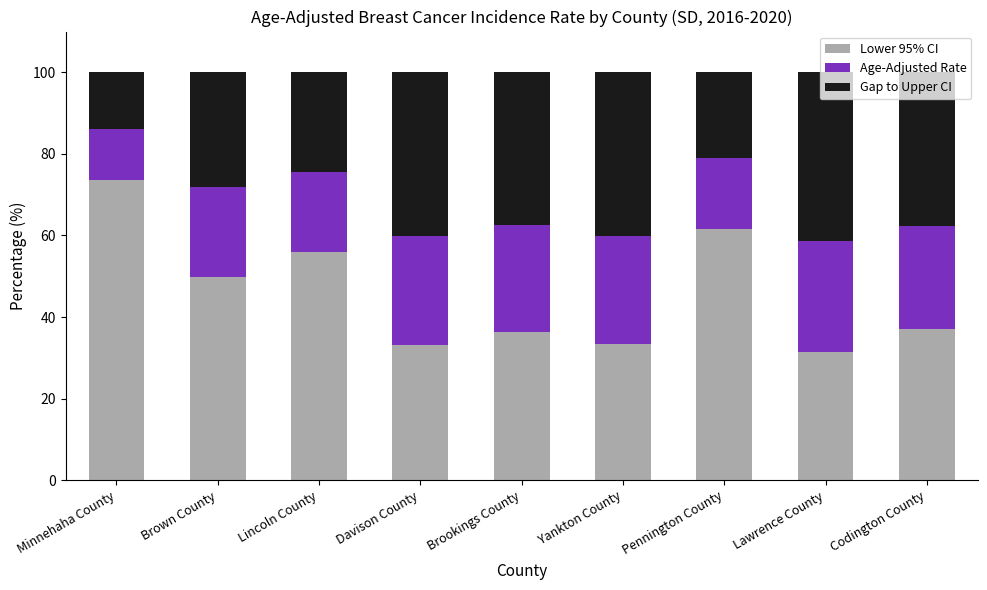

How many values in the Lower 95% CI series are below 37?

4